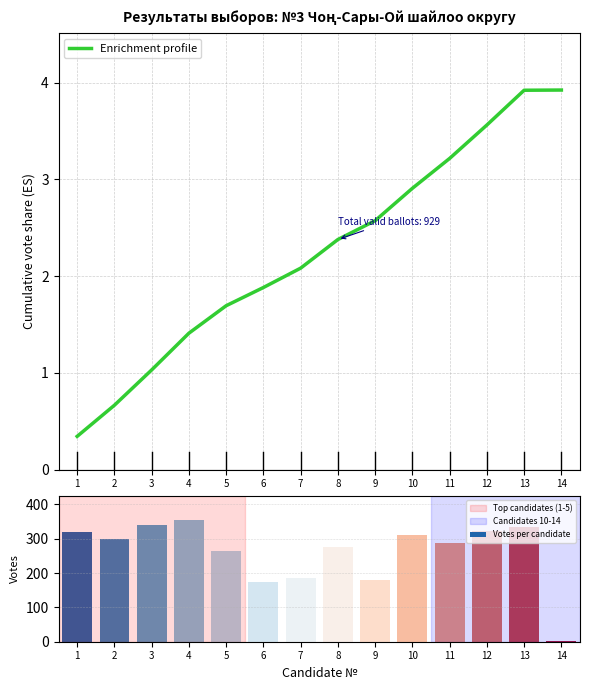

What is the sum of the Votes per candidate values at 1 and 11?

606